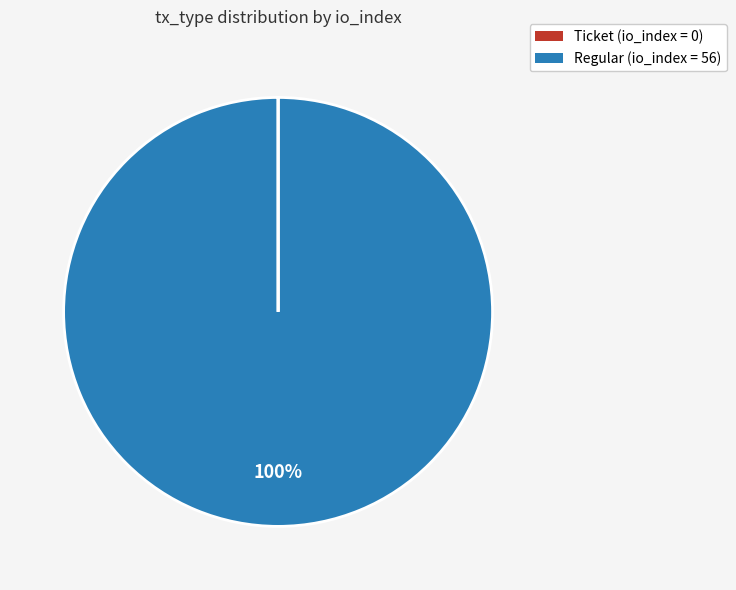

To the nearest percent, what is the difference between the largest and smallest slice percentages?

100%